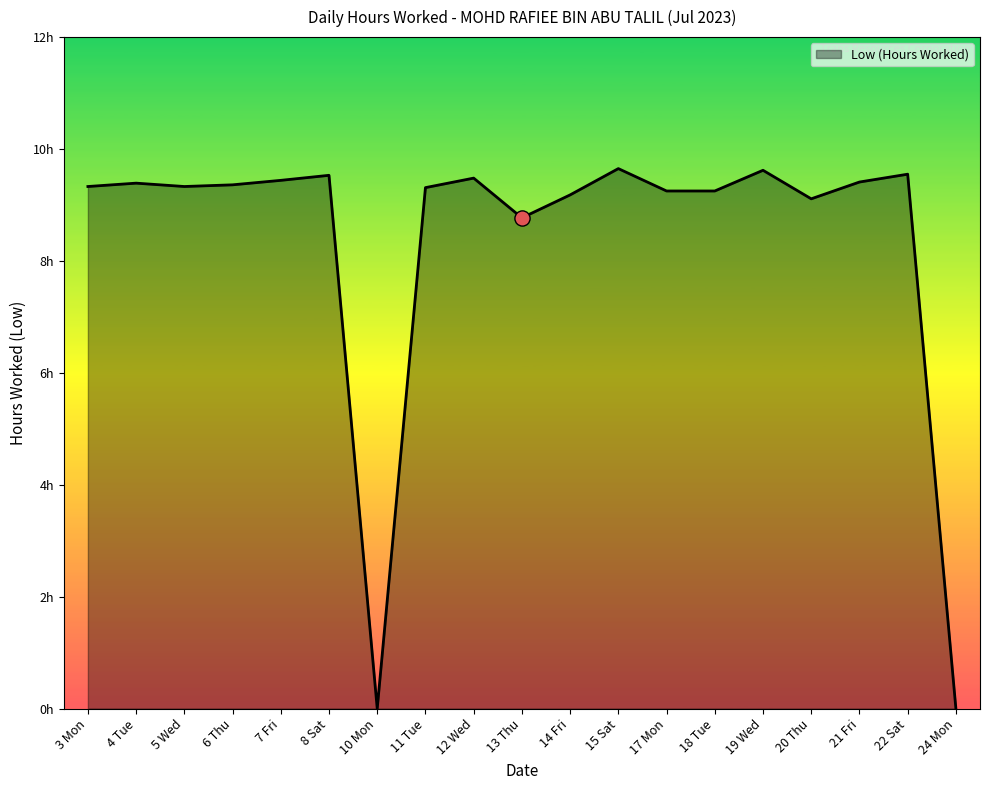

Approximately how many times larger is the value at 17 Mon compared to 12 Wed?

1.0